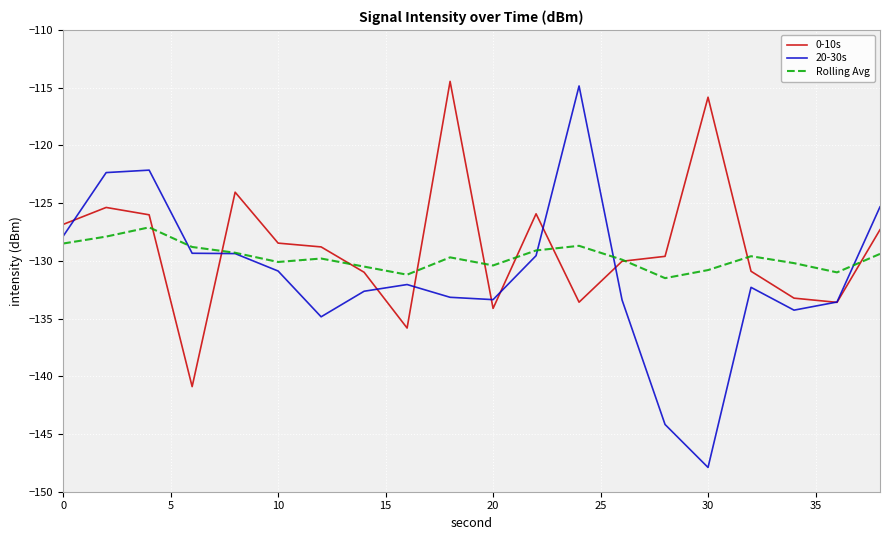

How many times do Rolling Avg and 0-10s cross each other?

10